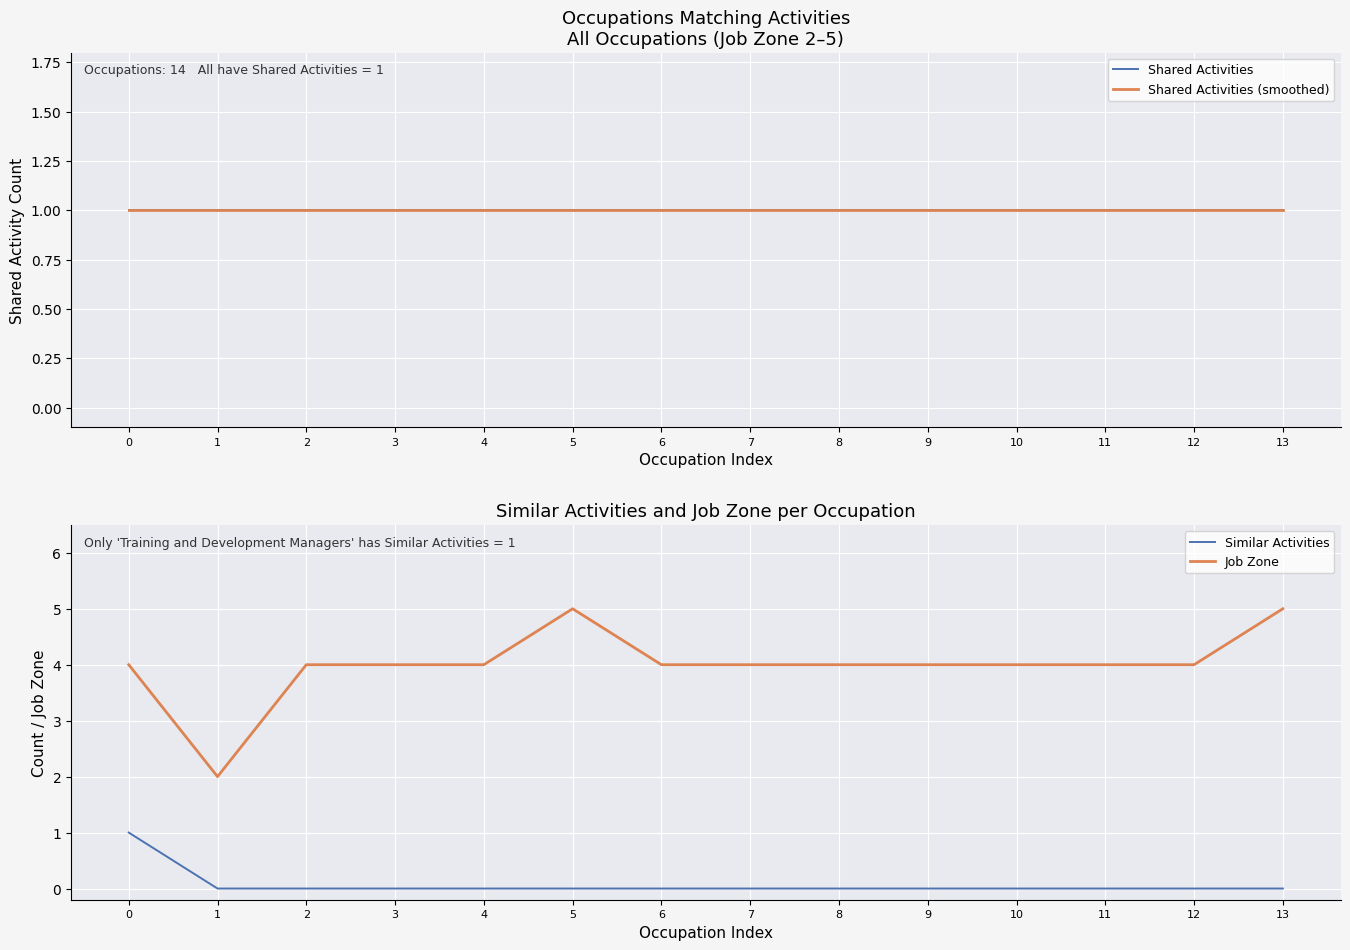

What is the maximum value for Shared Activities?

1